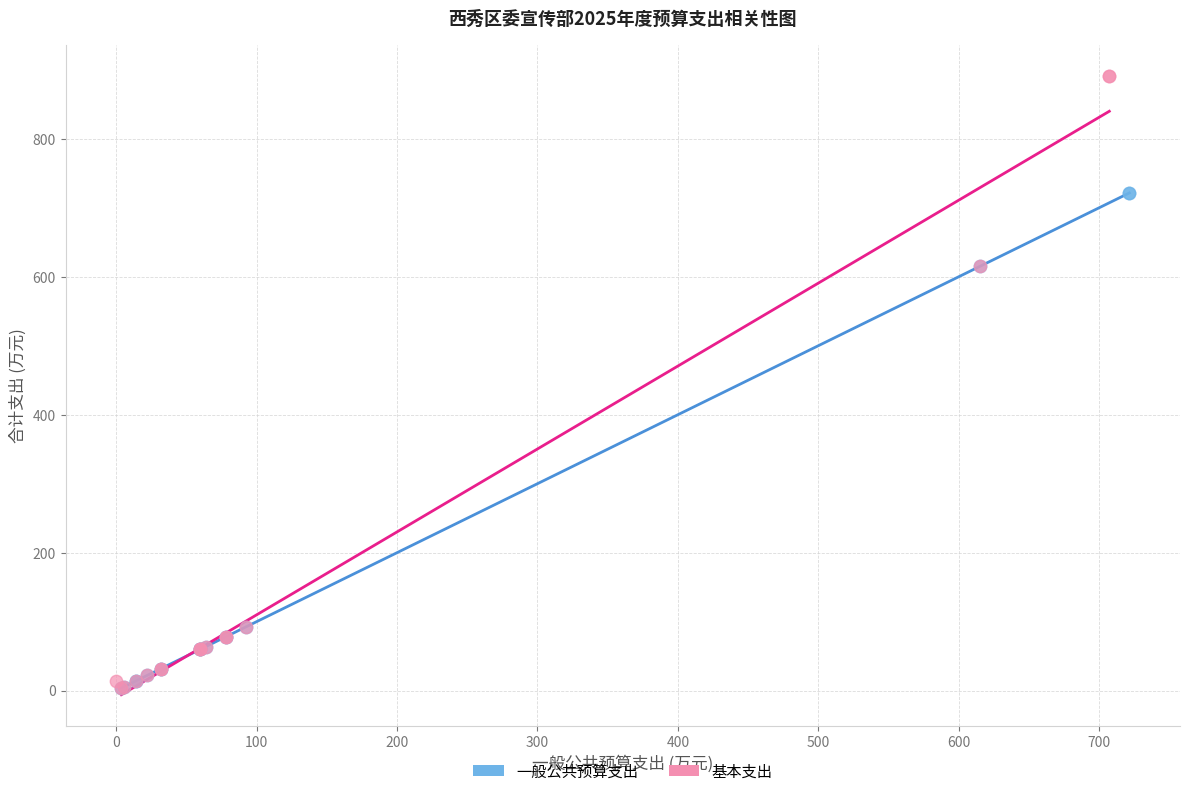

Which series has the largest Y range (max minus min)?

基本支出